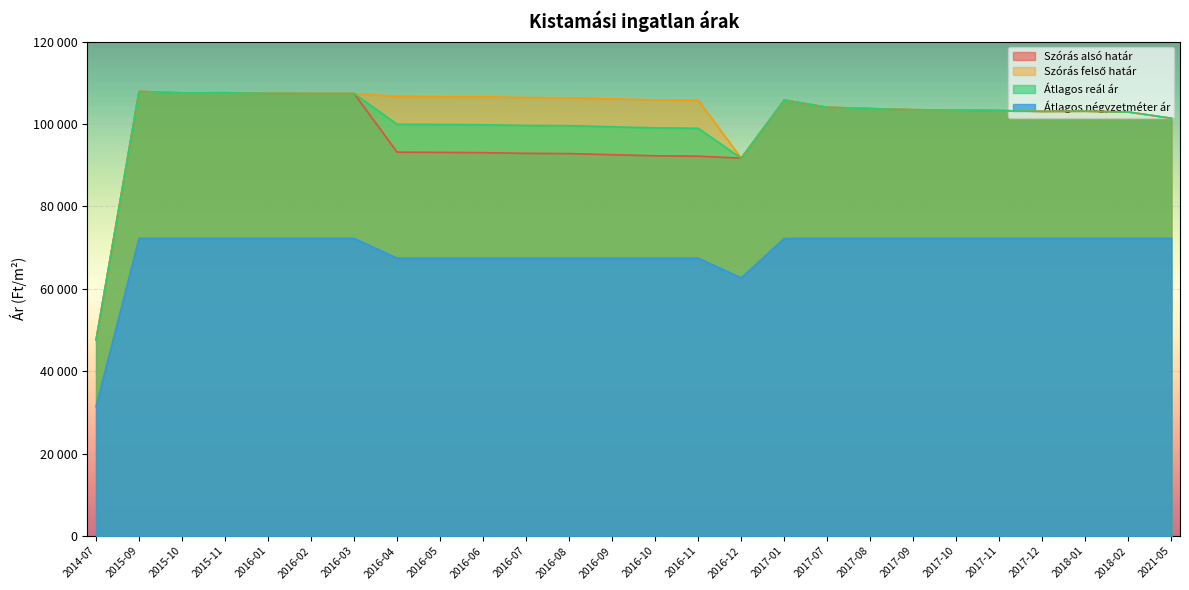

What is the difference between the Szórás alsó határ values at 2015-11 and 2017-09?

4118